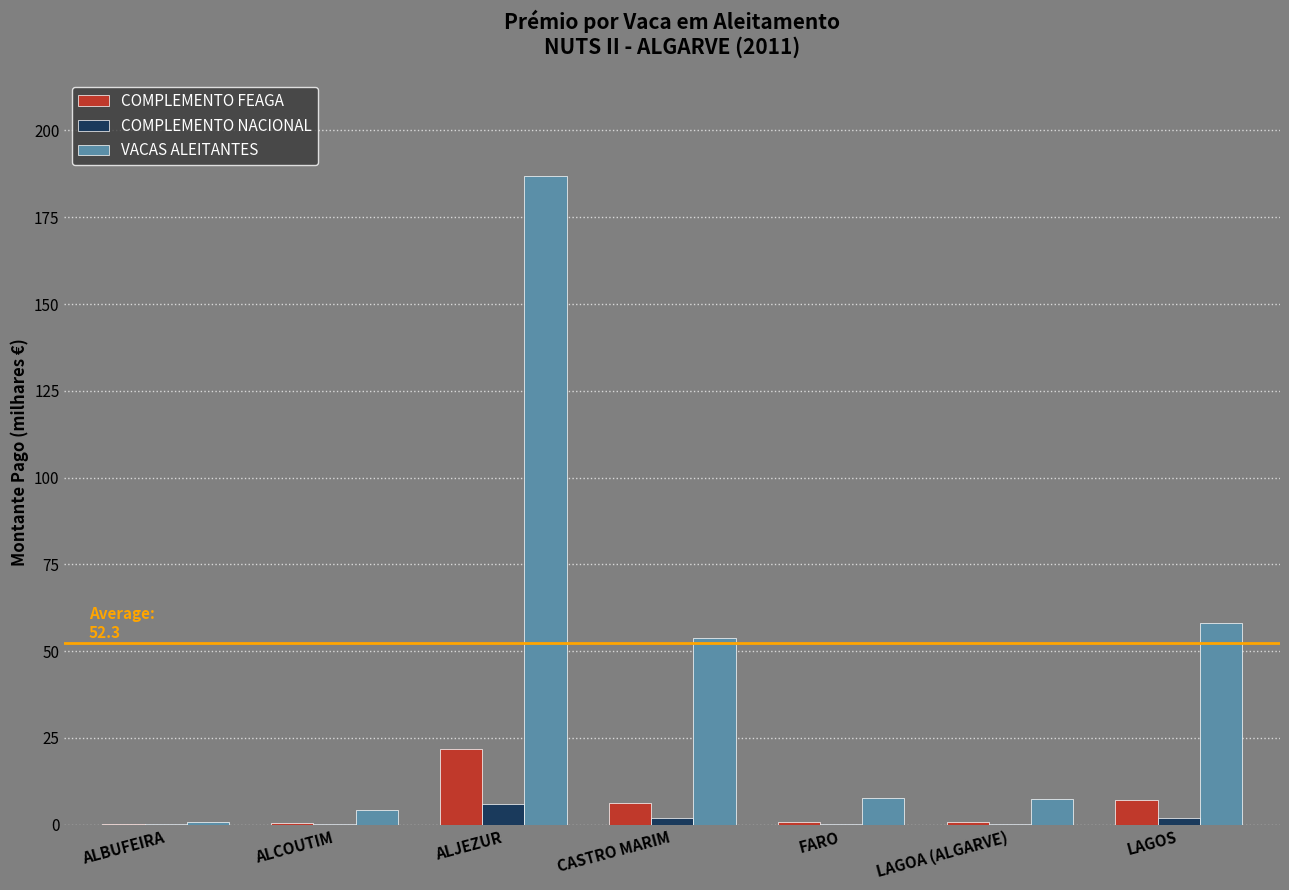

What is the sum of the COMPLEMENTO NACIONAL values at LAGOS and CASTRO MARIM?

3.5